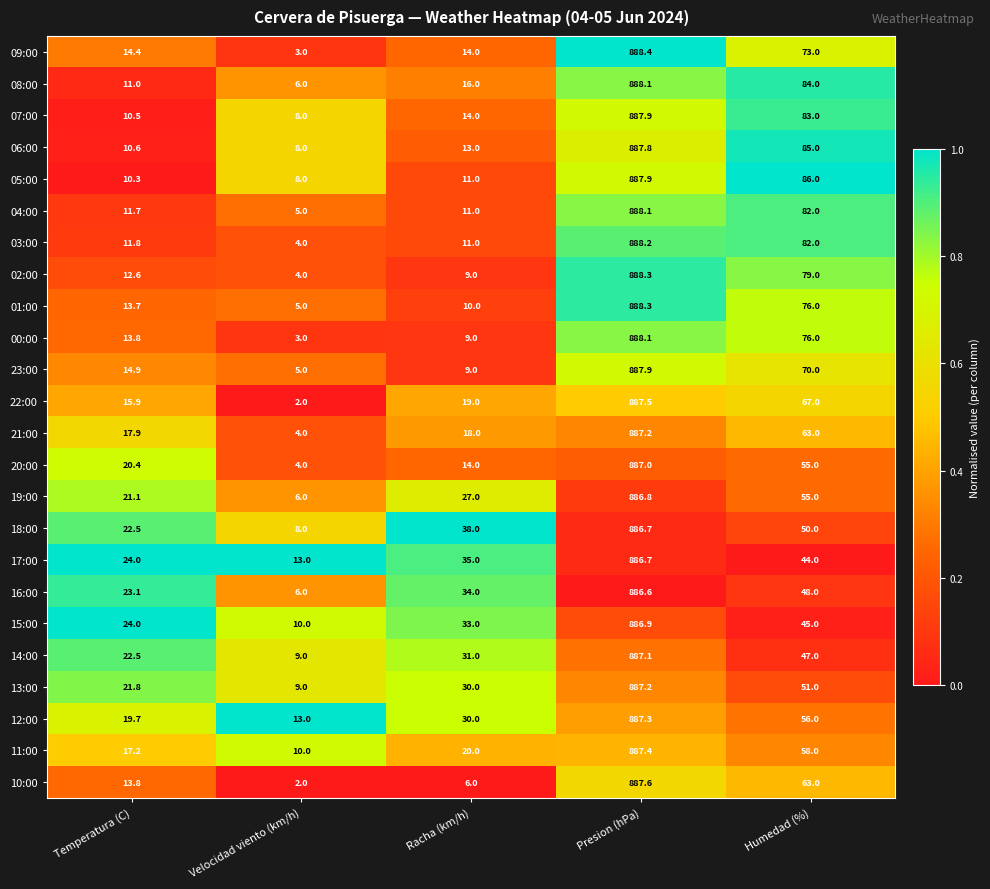

Where is 06:00 nearest to the value 447?

Humedad (%)